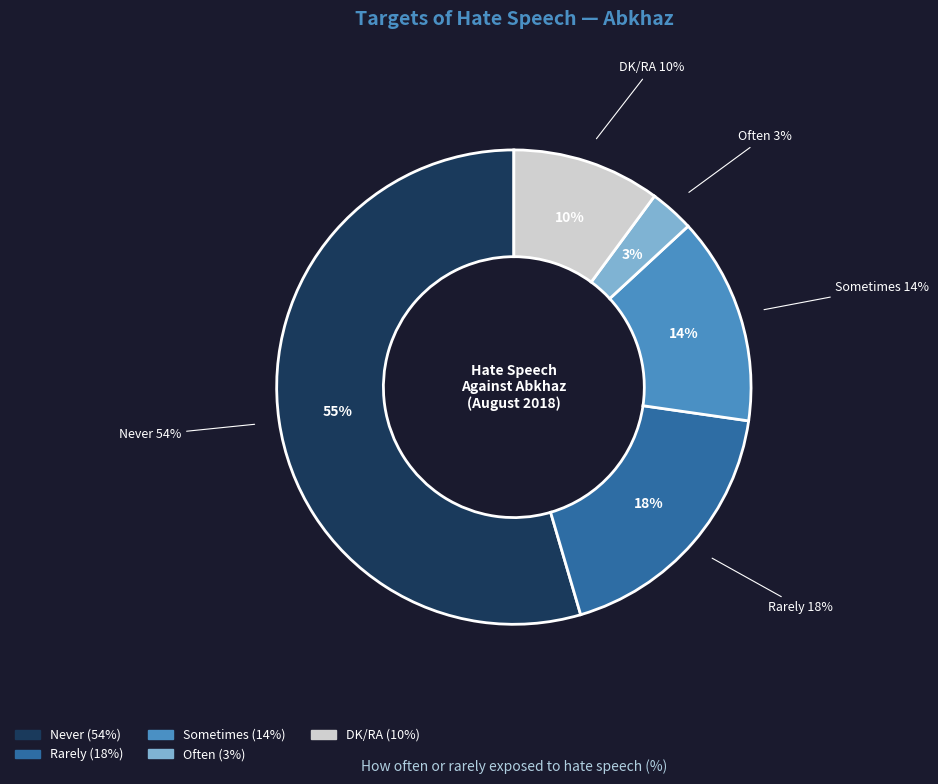

Which slice is the largest?

Never